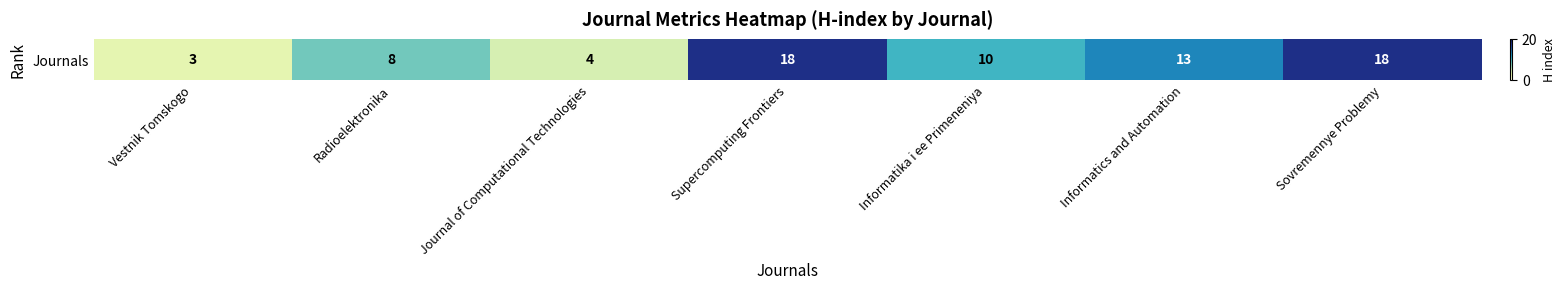

What is the minimum value shown in the chart?

3